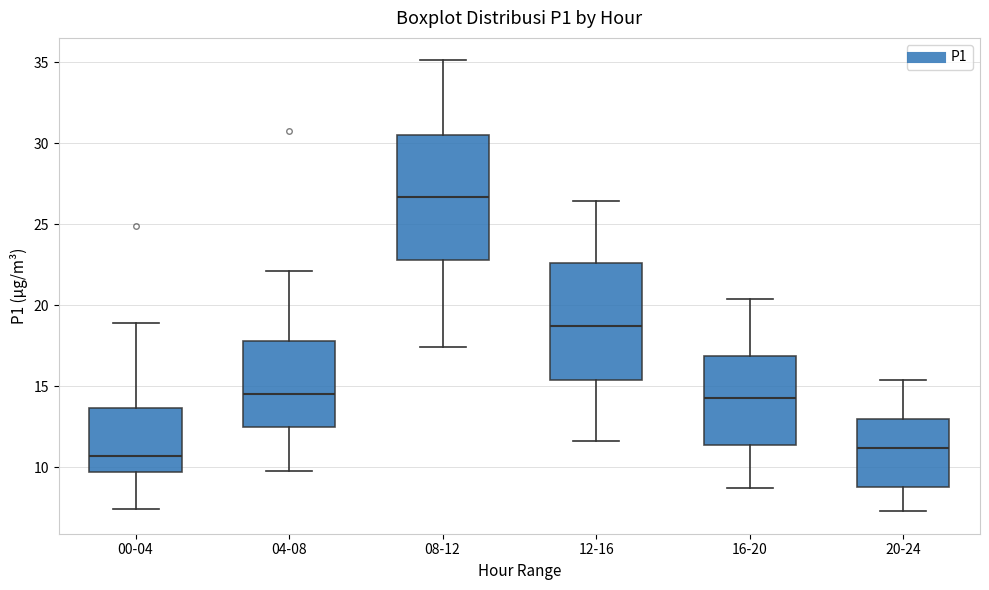

Where is the upper edge of the box for 00-04 on the y-axis? The values are not printed on the chart, so give them approximately, as read against the axis.

13.5